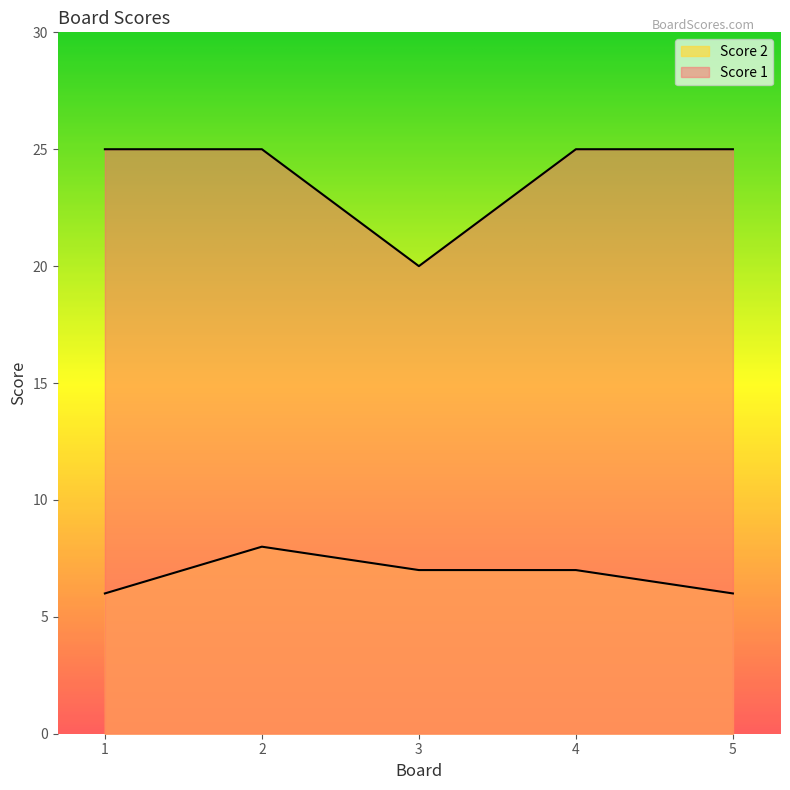

Does the chart display data point markers on the line(s)?

No